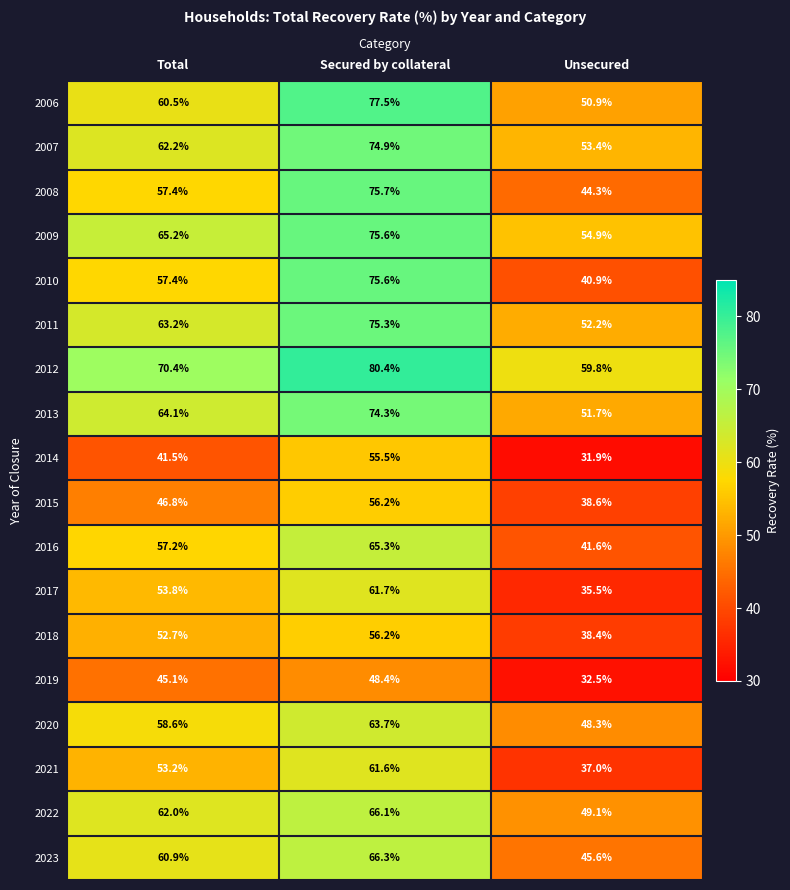

The 2019 series shows 48.4 at Secured by collateral. True or false?

True